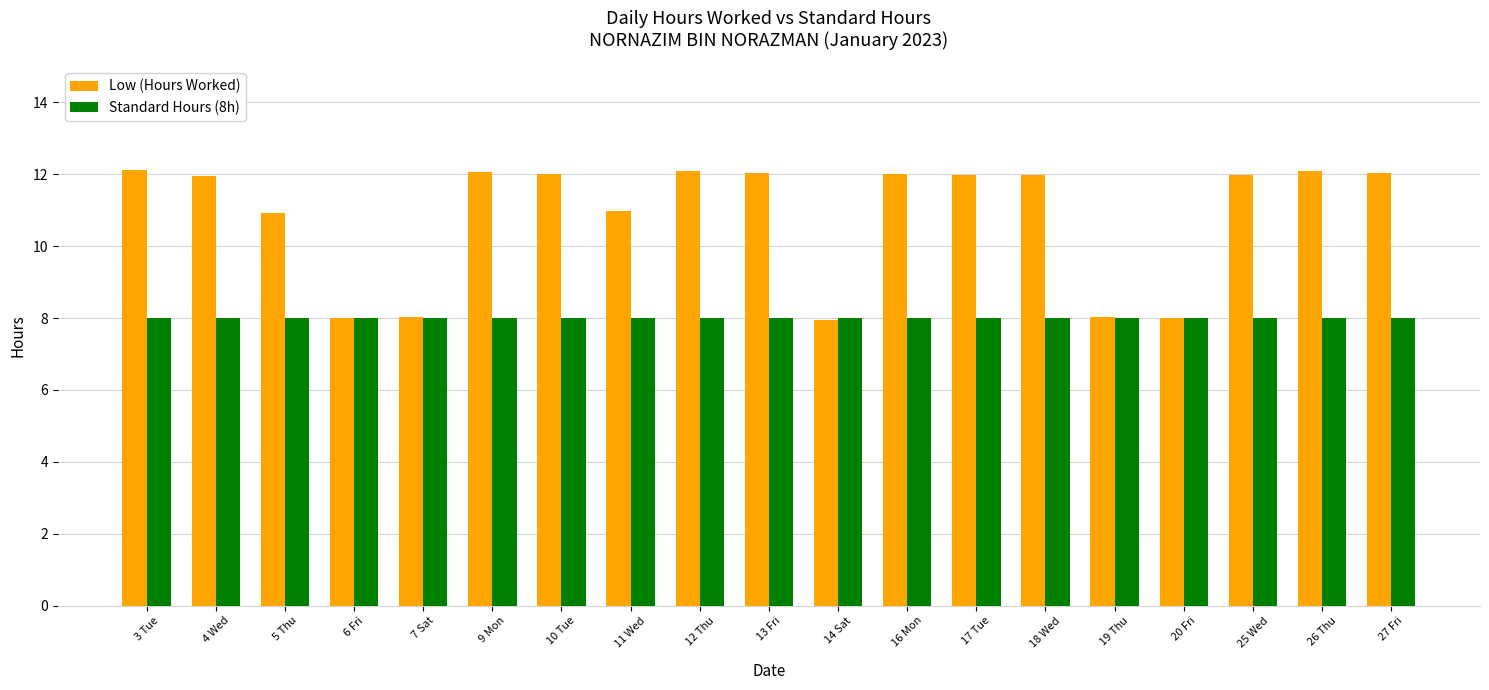

List the series in order of their overall mean, highest first.

Low (Hours Worked), Standard Hours (8h)